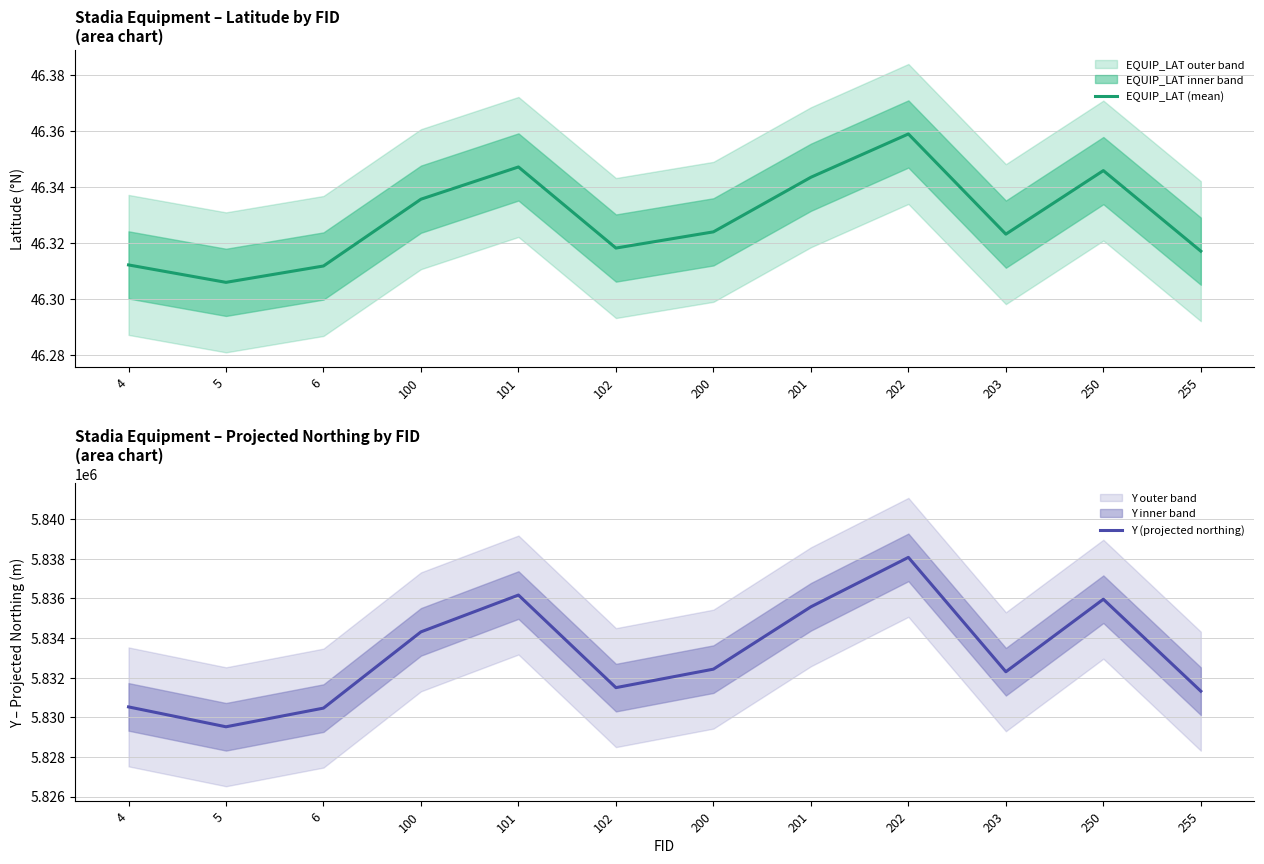

Rank the series at 6 from highest to lowest value.

Y (projected northing), EQUIP_LAT (mean)